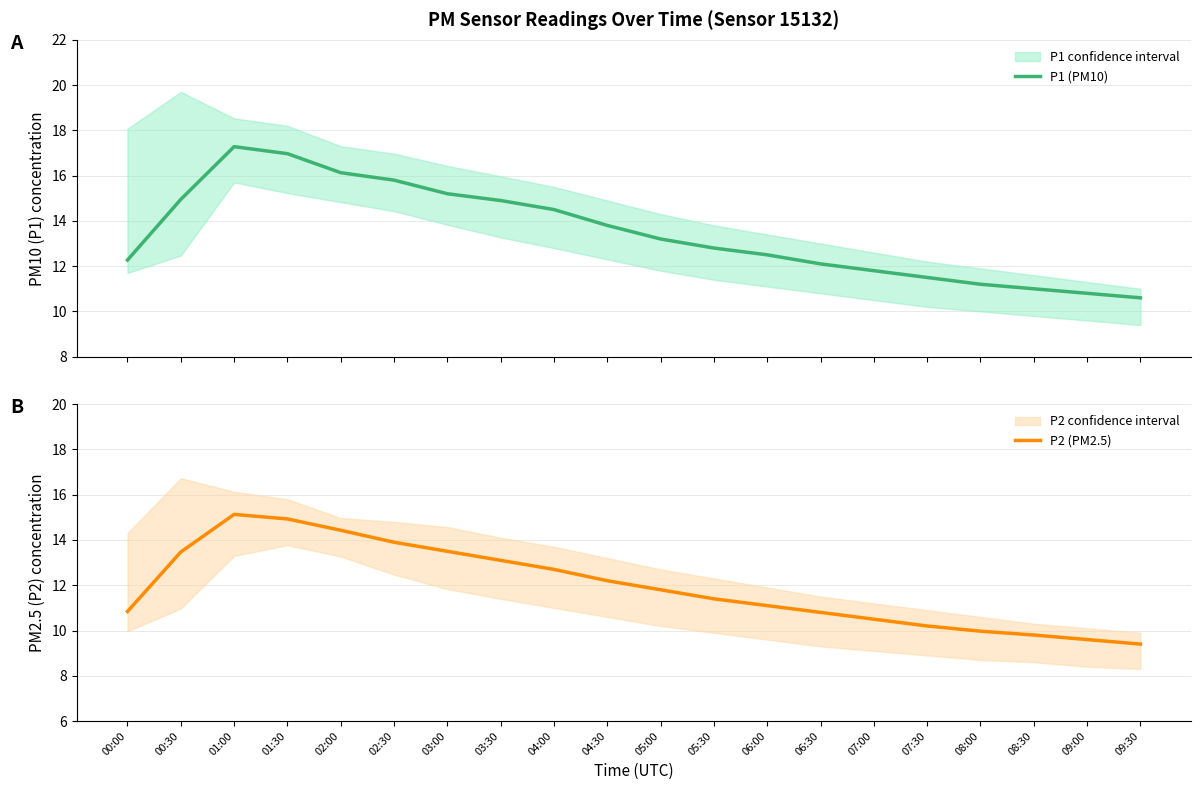

What is the difference between the second highest and second lowest values in the P1 (PM10) series?

6.2